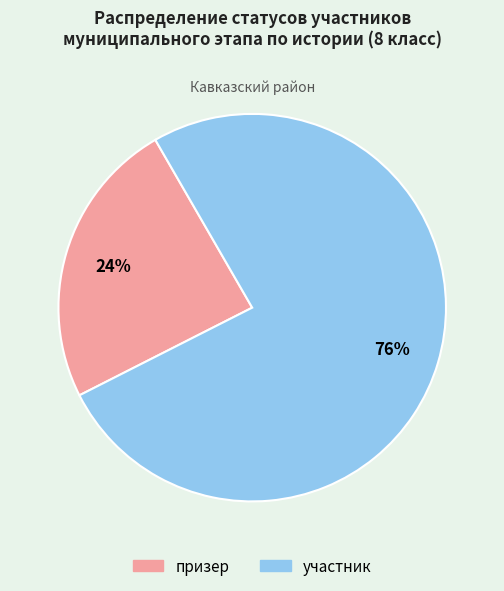

Is the sum of участник and призер greater than half?

Yes